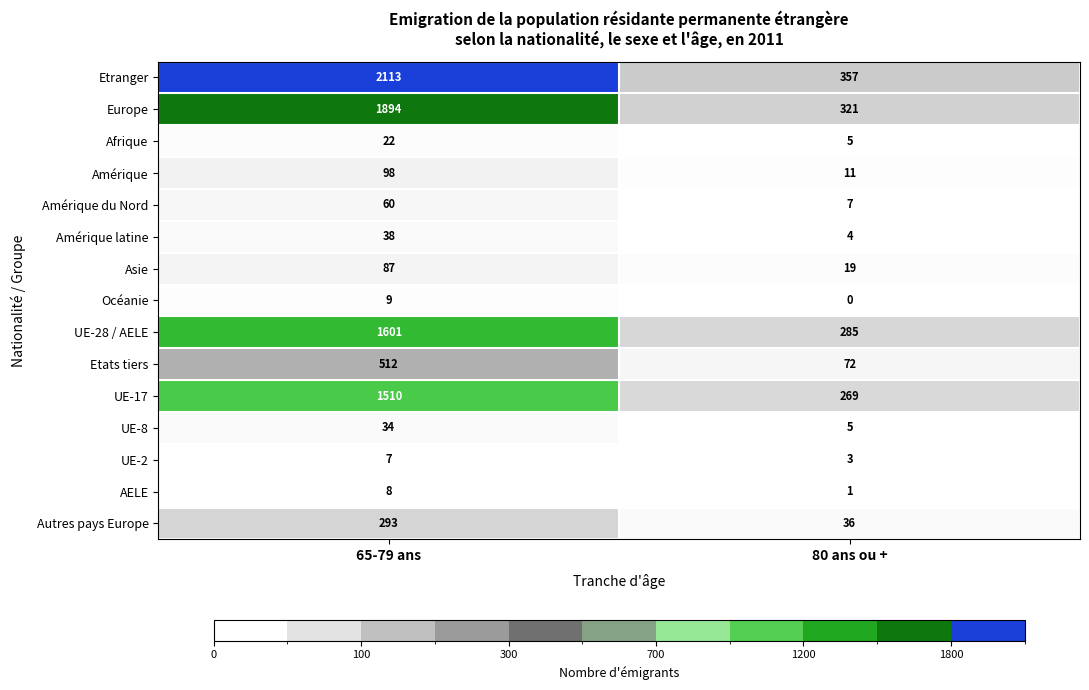

At 65-79 ans, list the series in order from largest to smallest.

Etranger, Europe, UE-28 / AELE, UE-17, Etats tiers, Autres pays Europe, Amérique, Asie, Amérique du Nord, Amérique latine, UE-8, Afrique, Océanie, AELE, UE-2